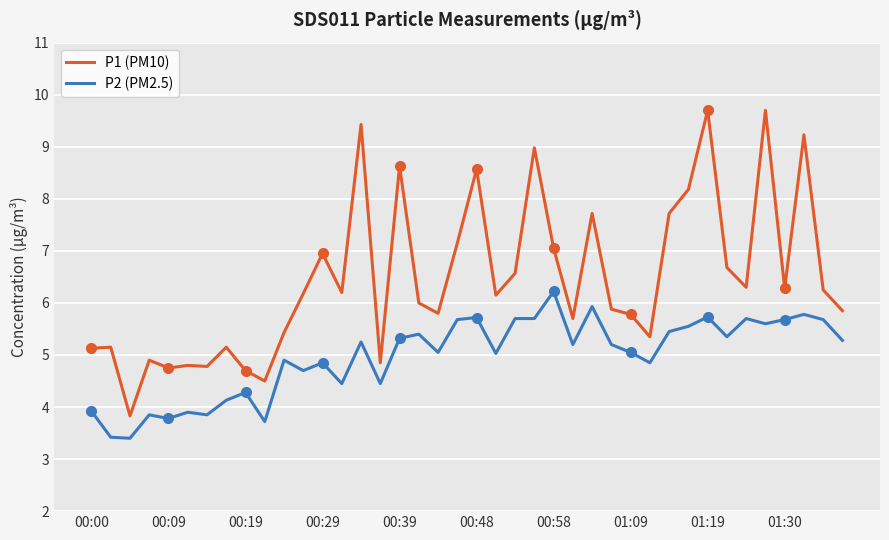

True or false: P2 (PM2.5) and P1 (PM10) cross at least once.

False